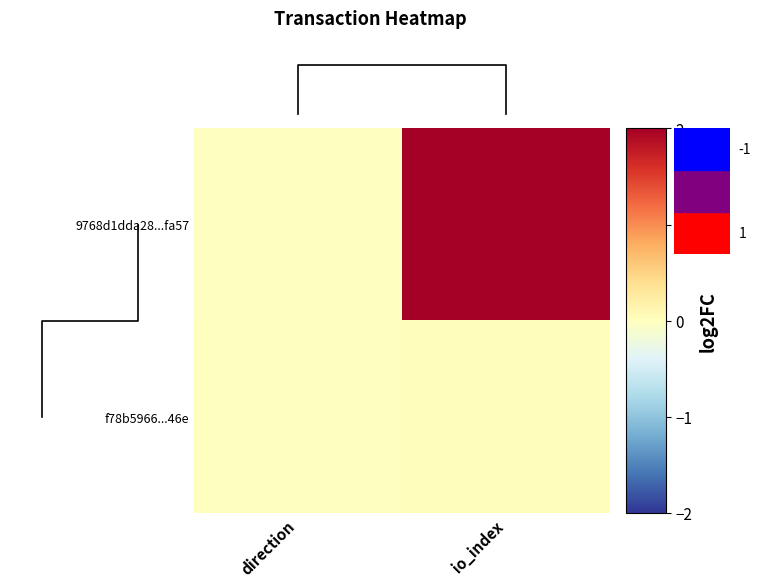

What is the total value across all series at io_index?

2.0